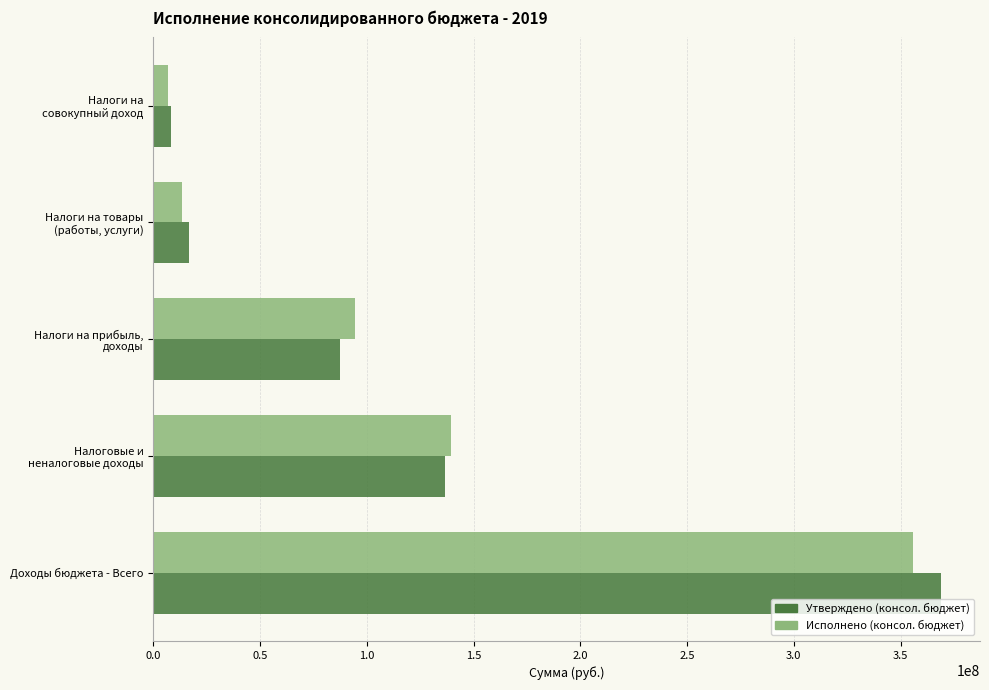

What is the minimum value for Утверждено (консол. бюджет)?

8554619.0